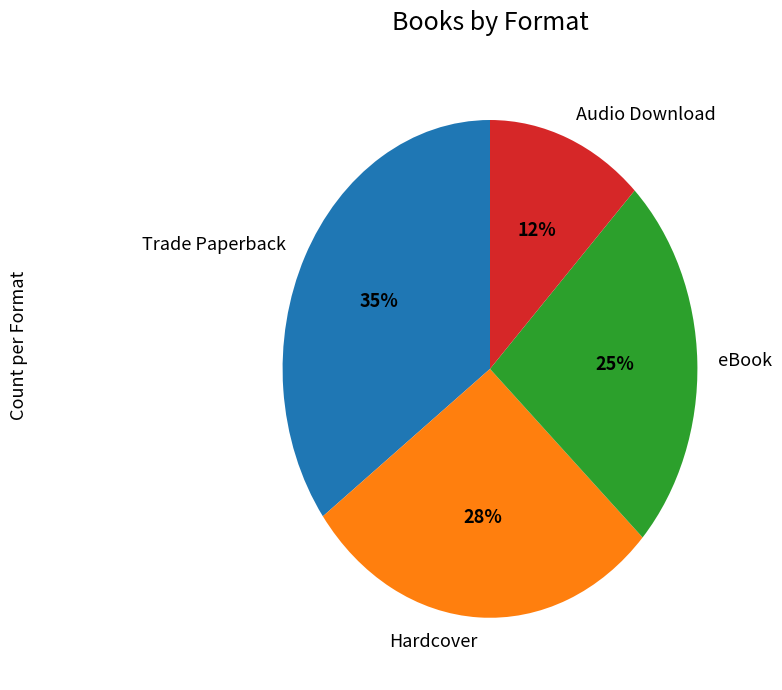

Rank the categories by value from lowest to highest.

Audio Download, eBook, Hardcover, Trade Paperback